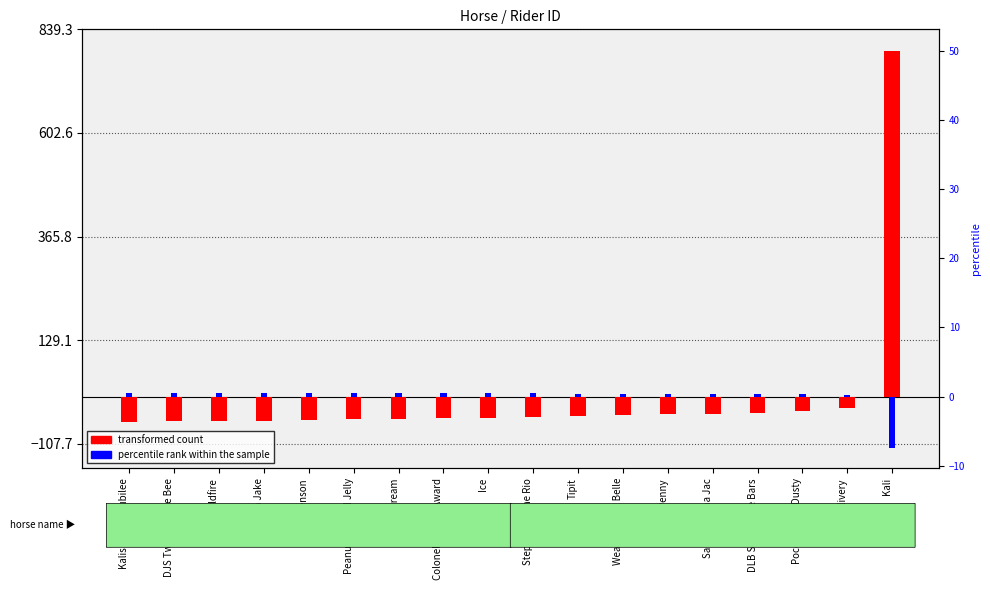

Reading right to left, what are all the values shown in this chart?

transformed count: Kali=789.3	SlyDelivery=-26.7	Poco Snickle Dusty=-32.7	DLB Smart Blue Bars=-37.7	Sally's Jolena Jac=-39.7	Penny=-40.7	Weathermont Belle=-41.7	Tipit=-44.7	StepNCross the Rio=-47.7	Ice=-48.7	Colonels Dandy Award=-49.7	Dream=-50.7	Peanut Butter N Jelly=-51.7	Christenson=-52.7	Do Watch Jake=-54.7	Wildfire=-55.7	DJS Two D Jackie Bee=-56.7	Kalis Classic Jubilee=-57.7
percentile rank within the sample: Kali=-118.4	SlyDelivery=4.0	Poco Snickle Dusty=4.9	DLB Smart Blue Bars=5.7	Sally's Jolena Jac=6.0	Penny=6.1	Weathermont Belle=6.3	Tipit=6.7	StepNCross the Rio=7.2	Ice=7.3	Colonels Dandy Award=7.5	Dream=7.6	Peanut Butter N Jelly=7.8	Christenson=7.9	Do Watch Jake=8.2	Wildfire=8.3	DJS Two D Jackie Bee=8.5	Kalis Classic Jubilee=8.7